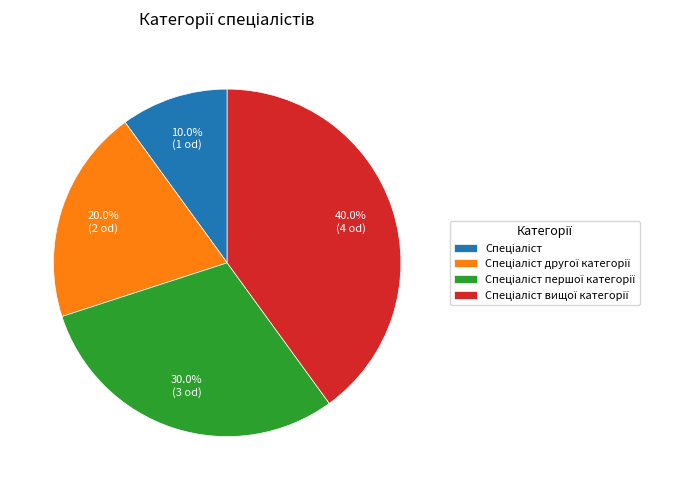

Is there a majority slice in this chart?

No